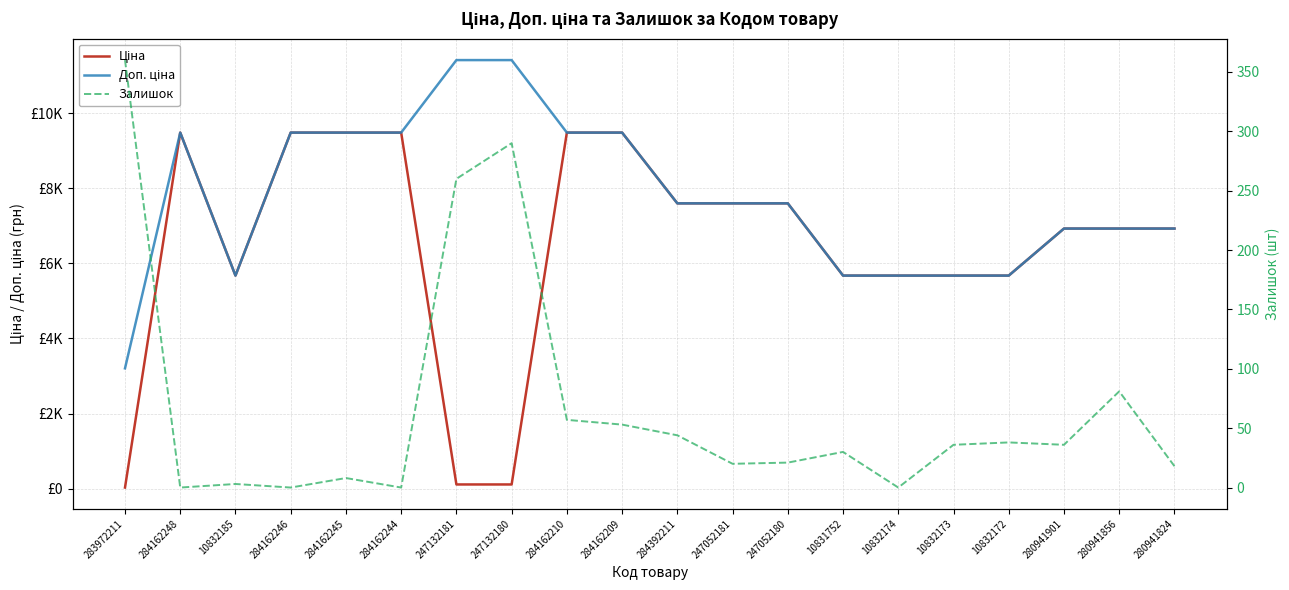

What is the value of the Ціна point at the 11th from the left?

7596.5